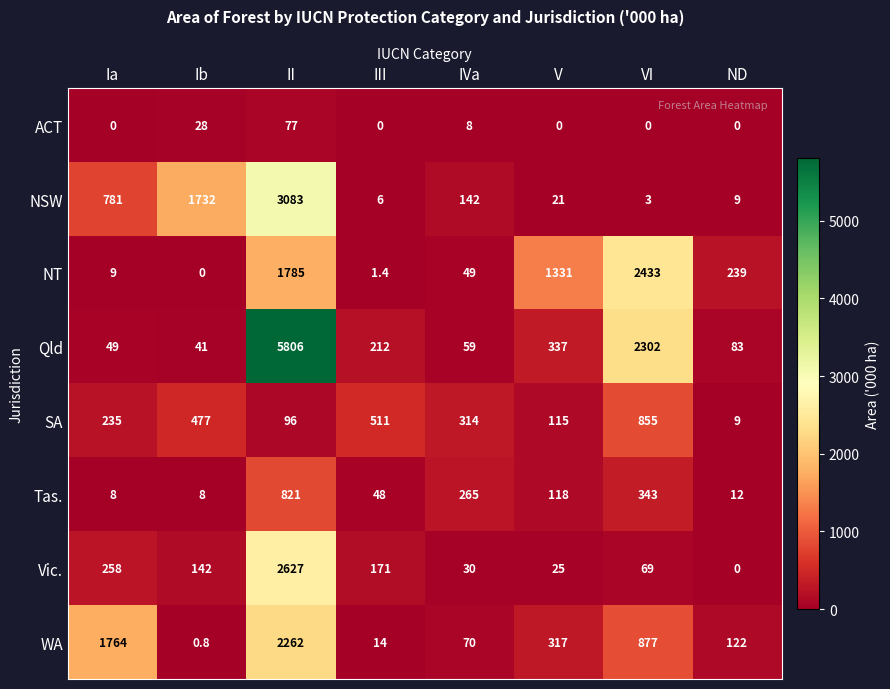

Where does the Tas. series first go above 118?

II